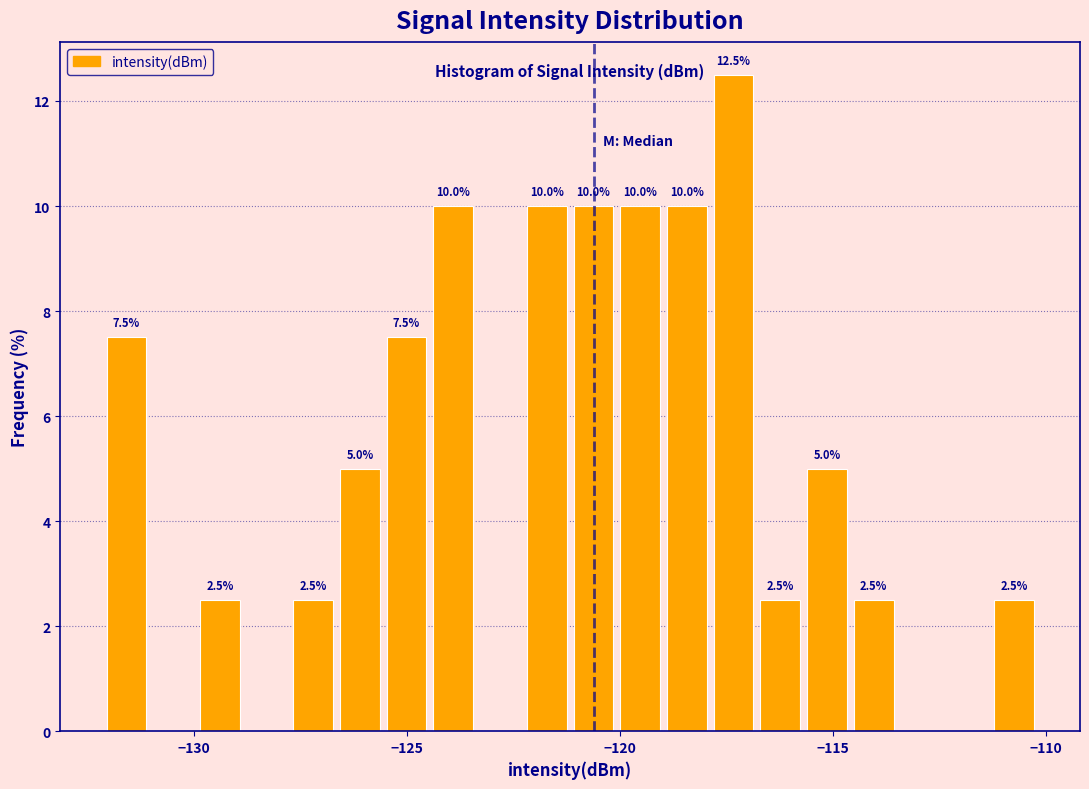

Read against the x-axis, roughly where is the centre of the tallest bar?

-117.5